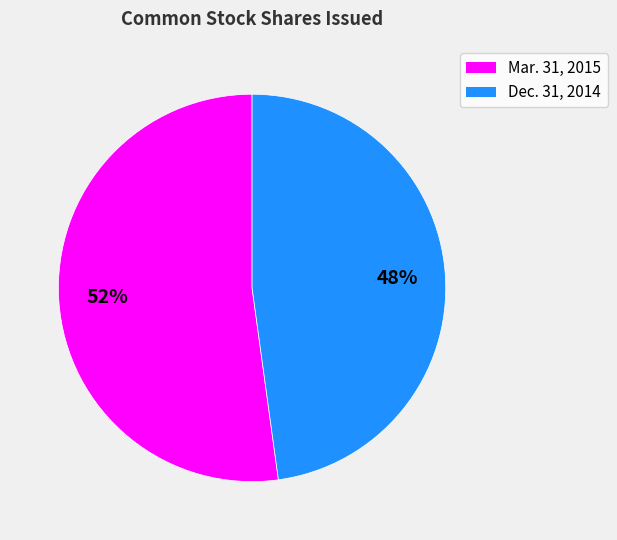

Does any single category account for the majority?

Yes